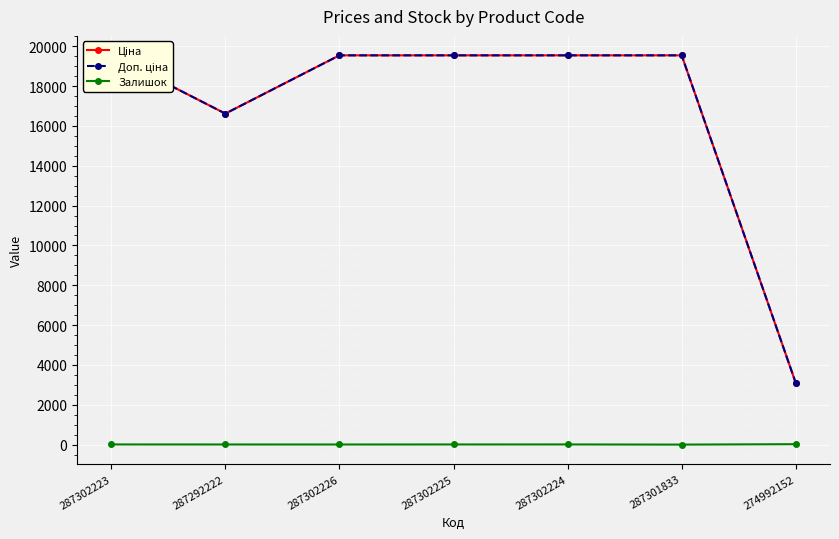

Rank the series by their maximum value, from highest to lowest.

Ціна, Доп. ціна, Залишок